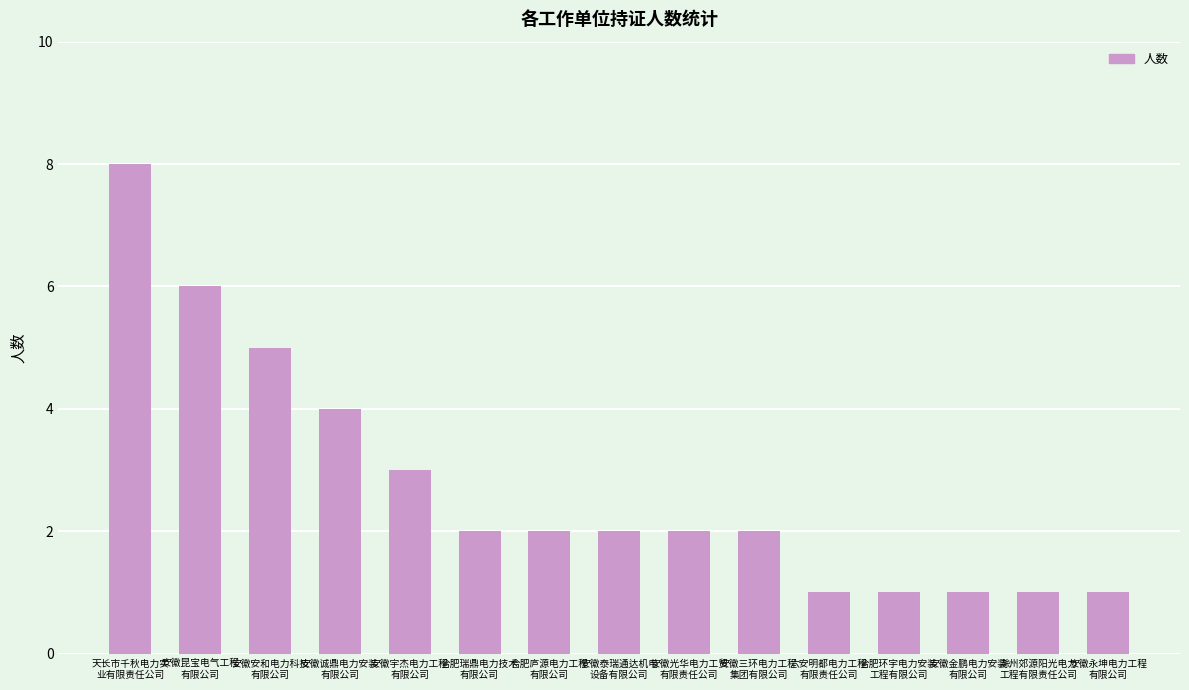

What value does the data have at 六安明都电力工程
有限责任公司?

1